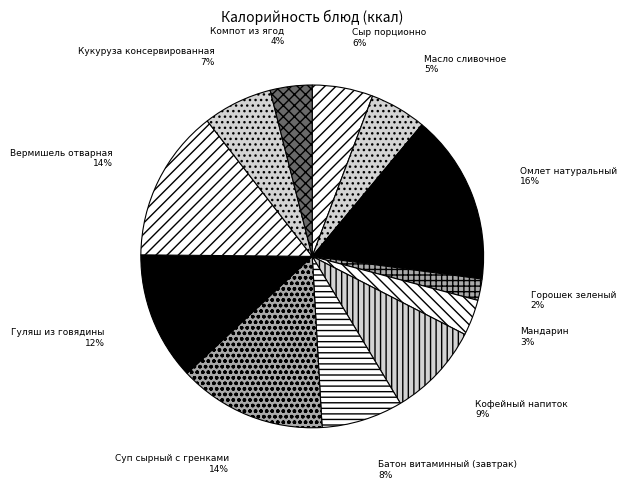

To the nearest percent, what is the average slice percentage?

8%